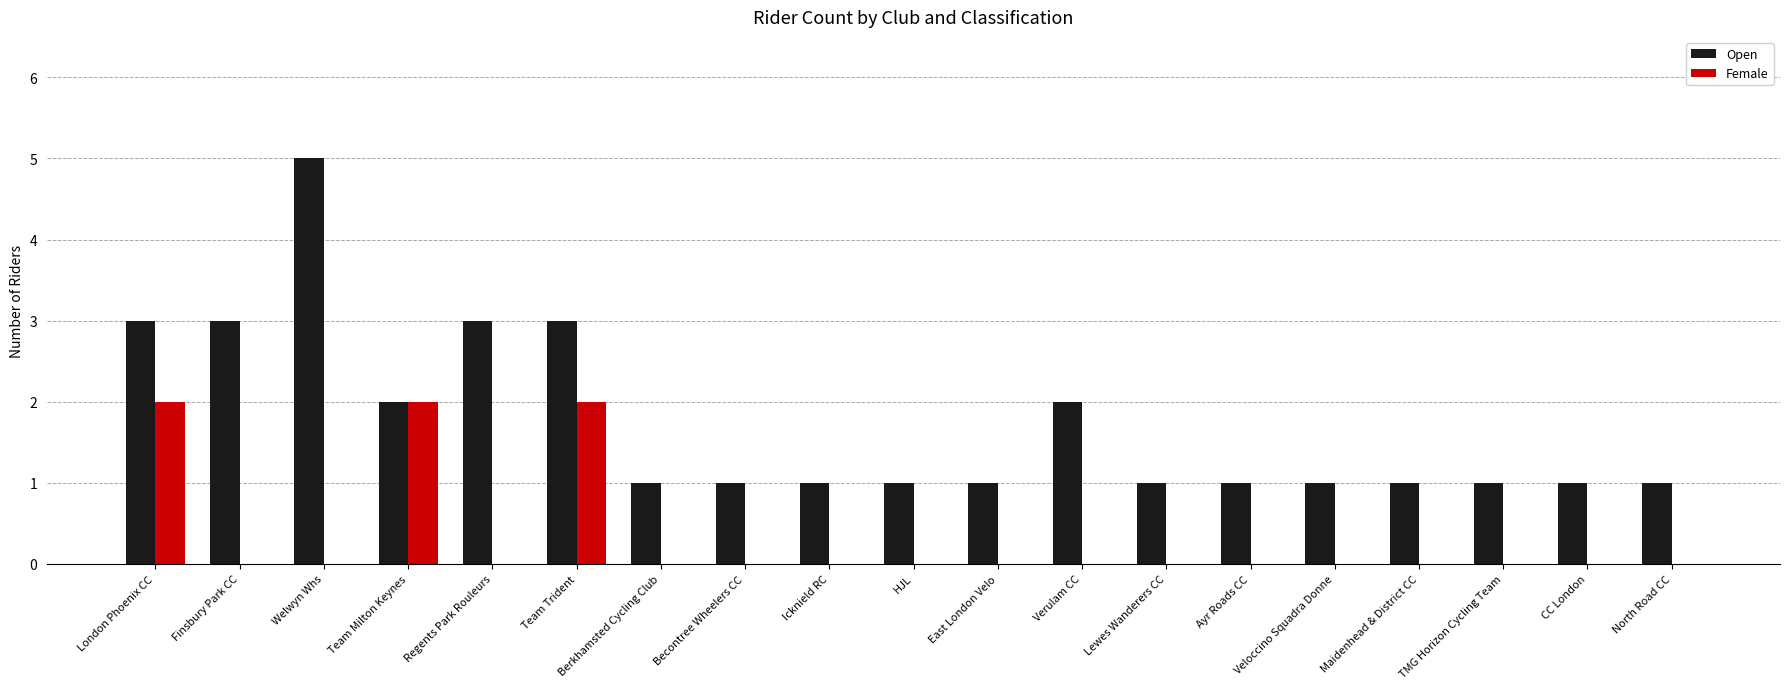

At which label does Open reach its peak?

Welwyn Whs